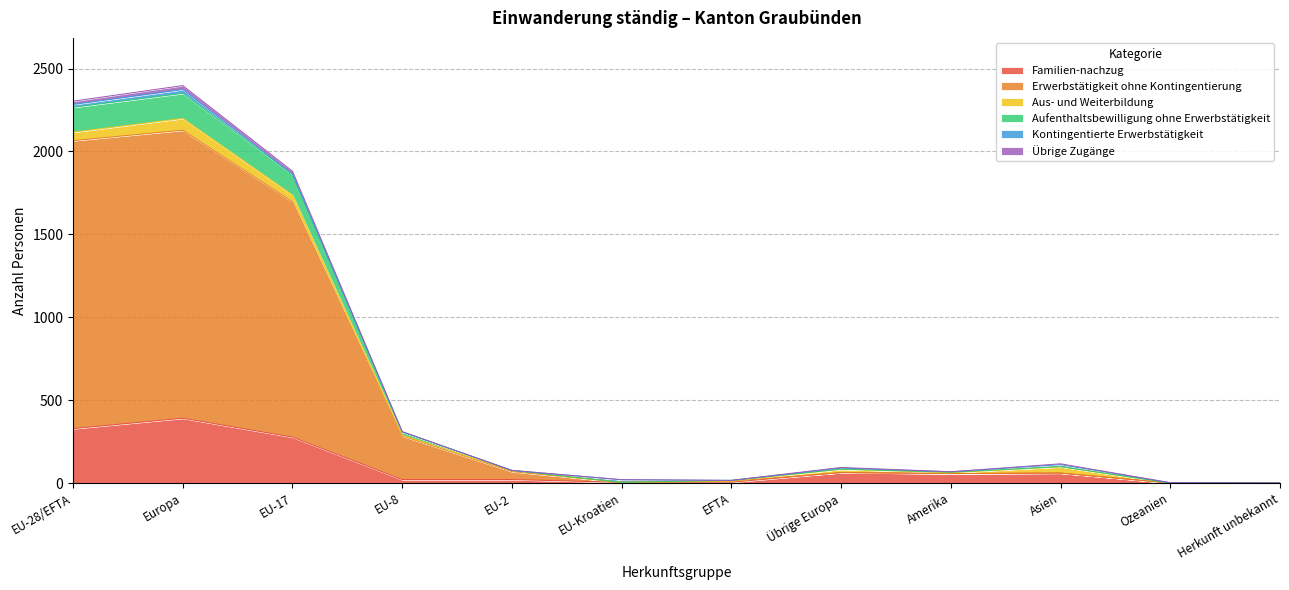

Is it true that Familien-nachzug equals 57 at Amerika?

True